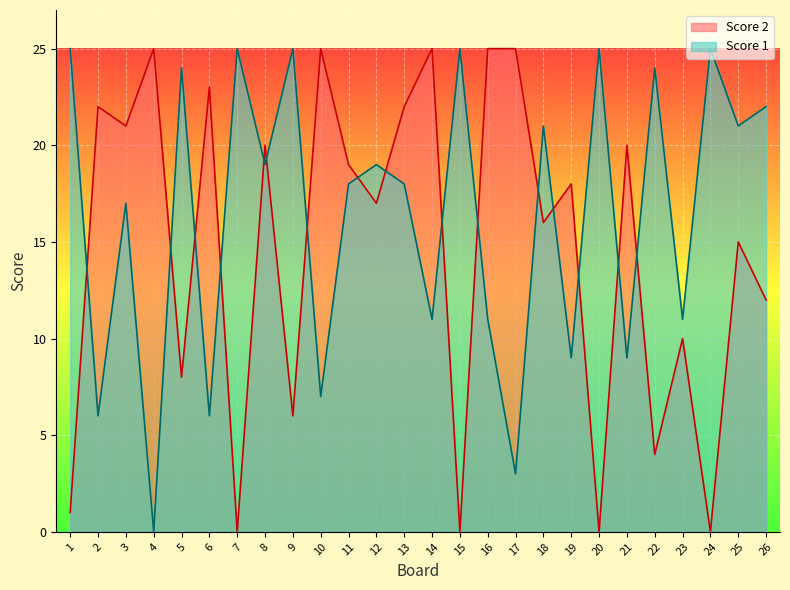

The Score 1 series shows 2 at 2. True or false?

False